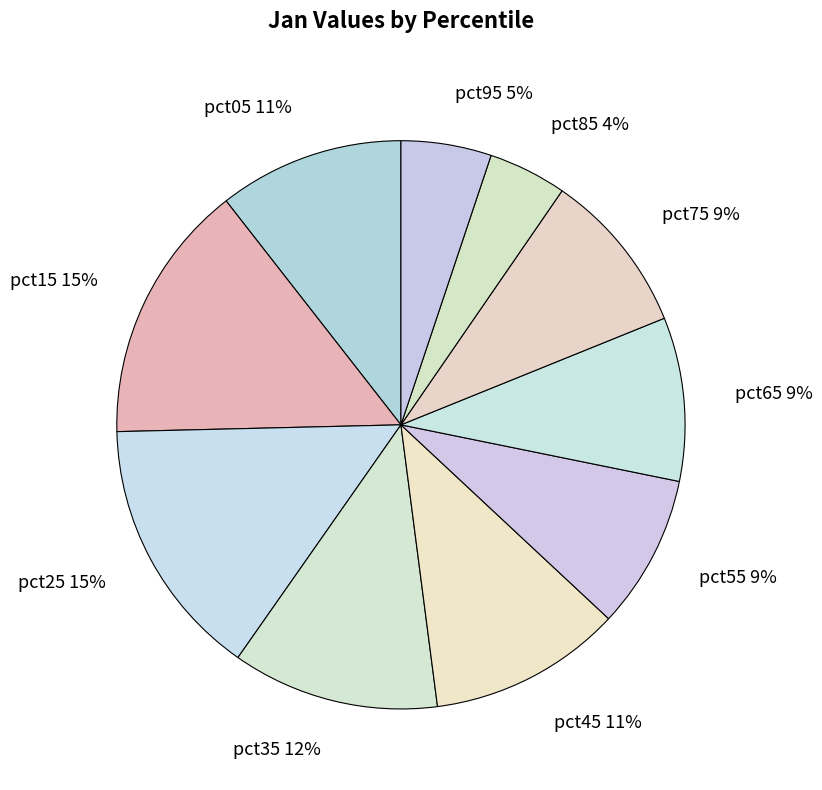

Does pct15 account for over 50% of the chart?

No